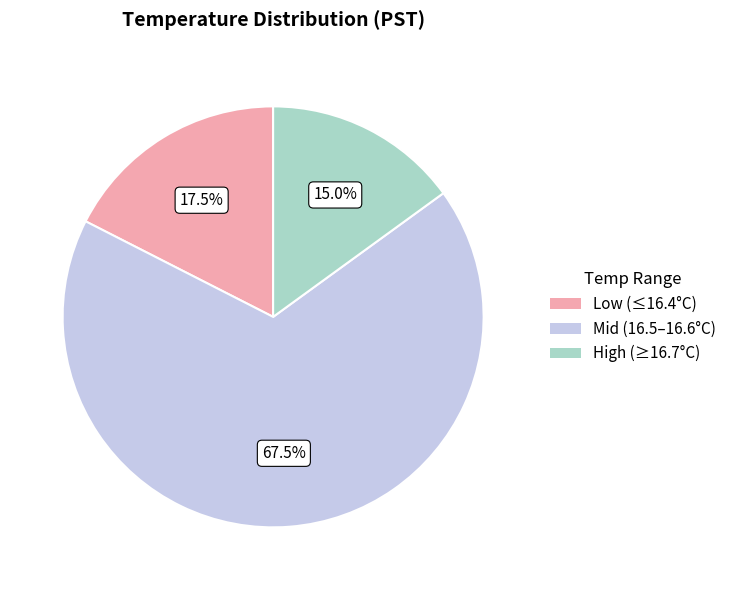

How many slices are in this pie chart?

3